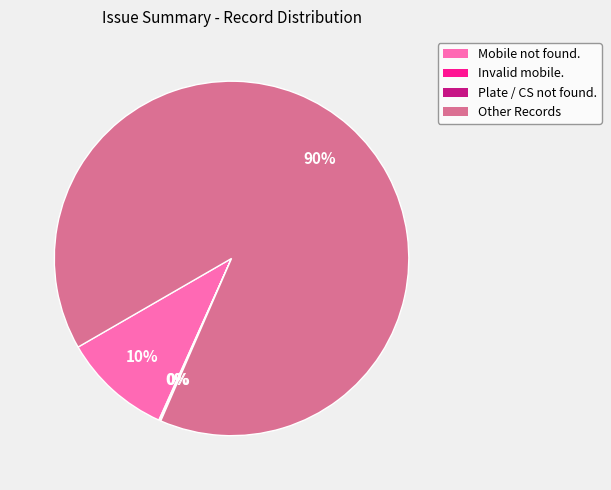

To the nearest percent, what is the difference between the largest and smallest slice percentages?

90%